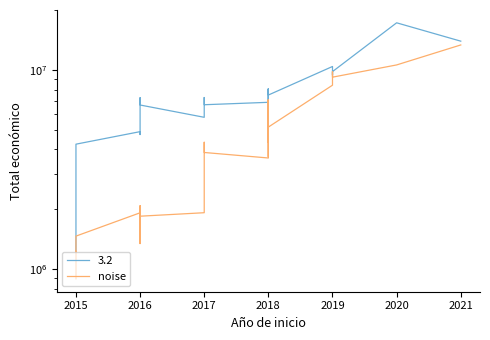

What is the value of the 11th point from the left?

3861205.0